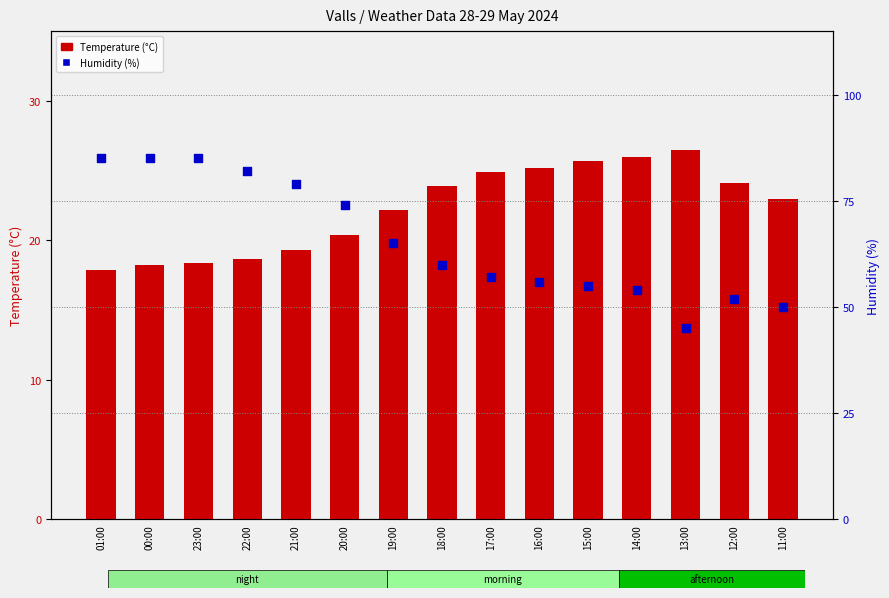

Is the value of Humidity (%) at 19:00 greater than the value of Temperature (°C) at 23:00?

Yes